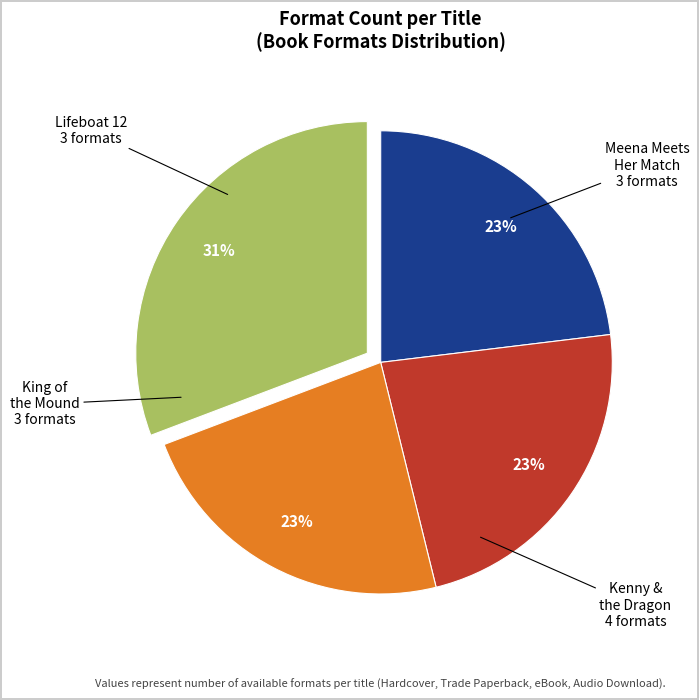

Is there any slice that represents more than half of the pie?

No